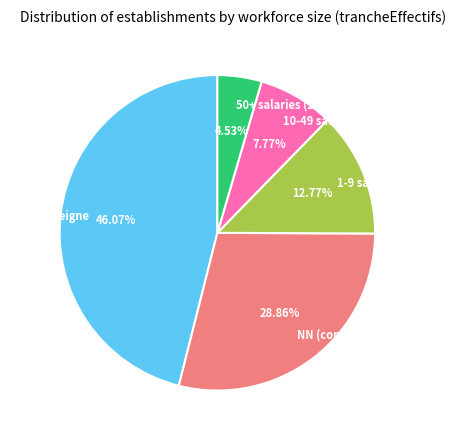

Rank the categories by value from lowest to highest.

50+ salaries (21-32), 10-49 salaries (11-12), 1-9 salaries (01-03), NN (confidentiel), Non renseigne